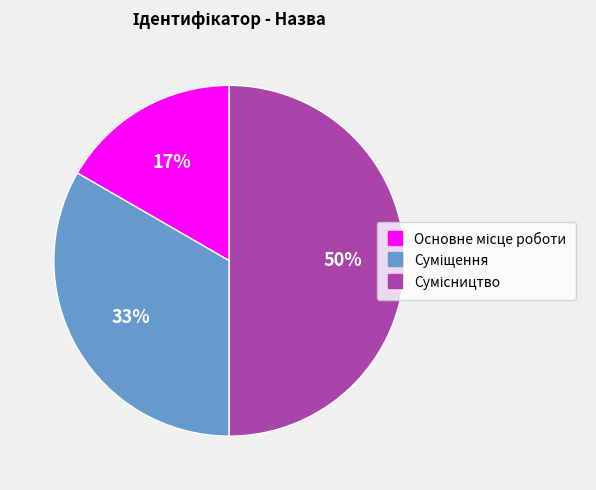

To the nearest percent, what is the difference between the largest and smallest slice percentages?

33%